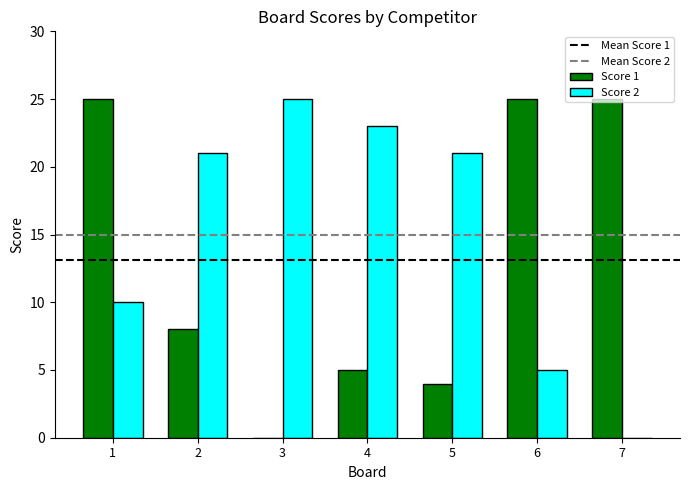

What is the highest value of the Score 1 series?

25